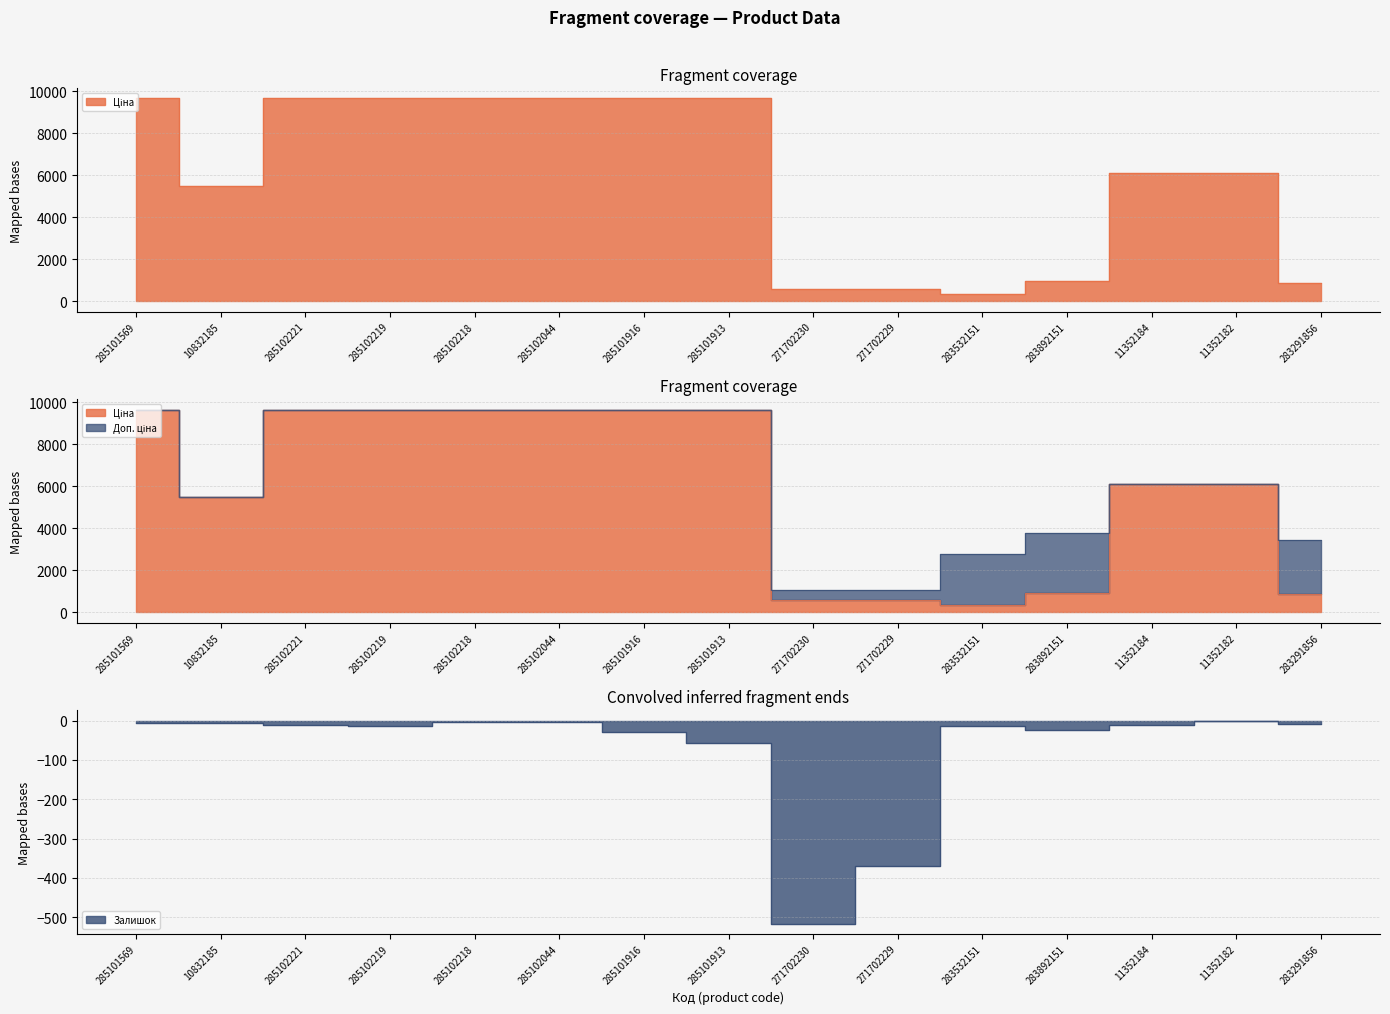

At which label is Ціна closest to 5006?

10832185